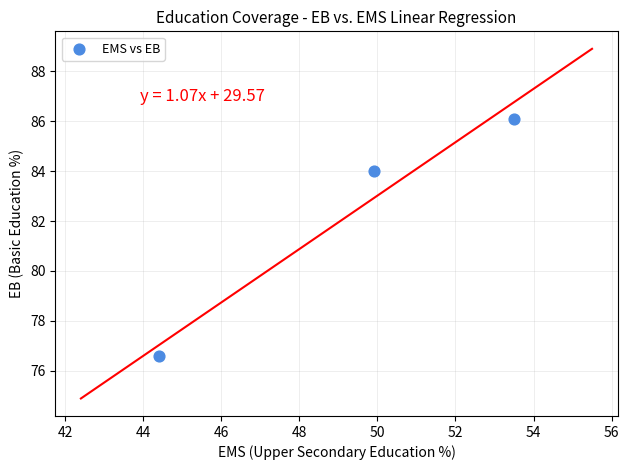

What is the range of X values (max minus min)?

9.1